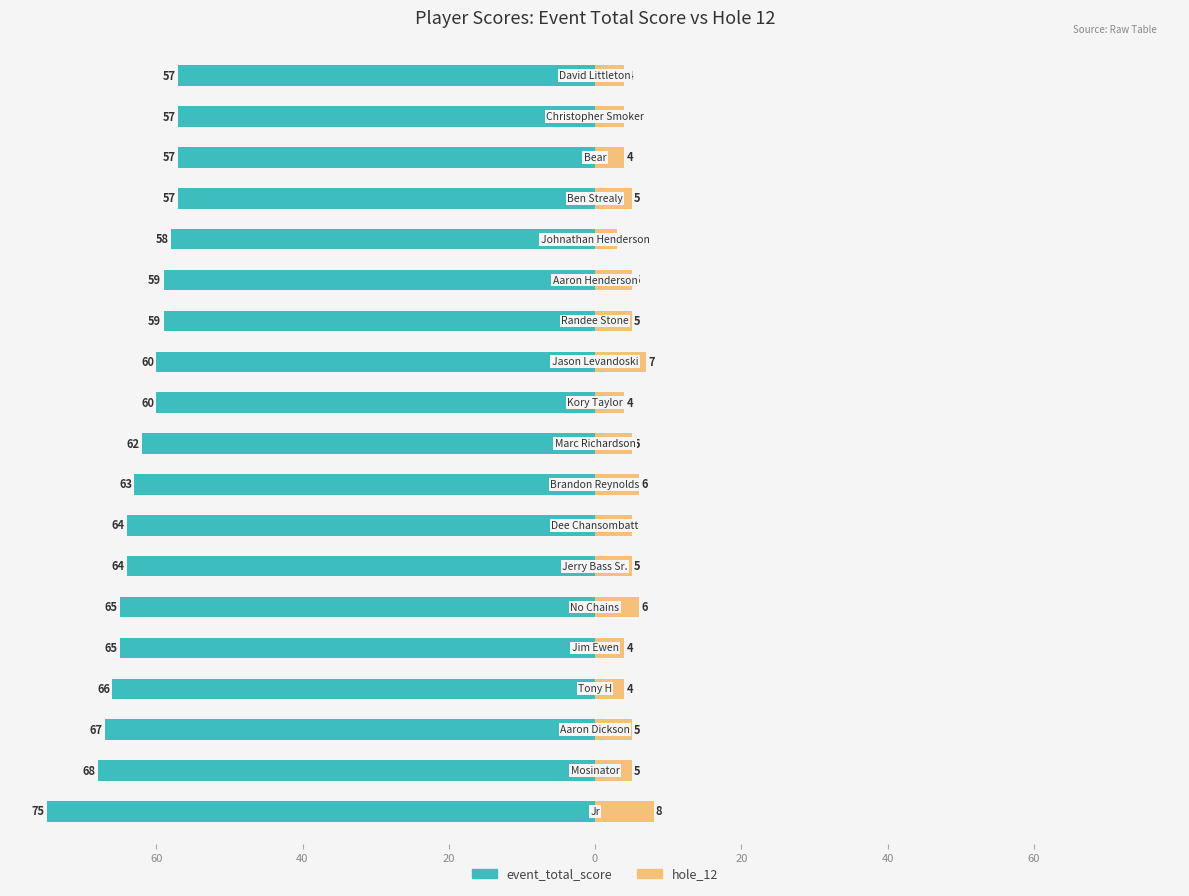

Is it true that hole_12 equals 8 at 18?

True